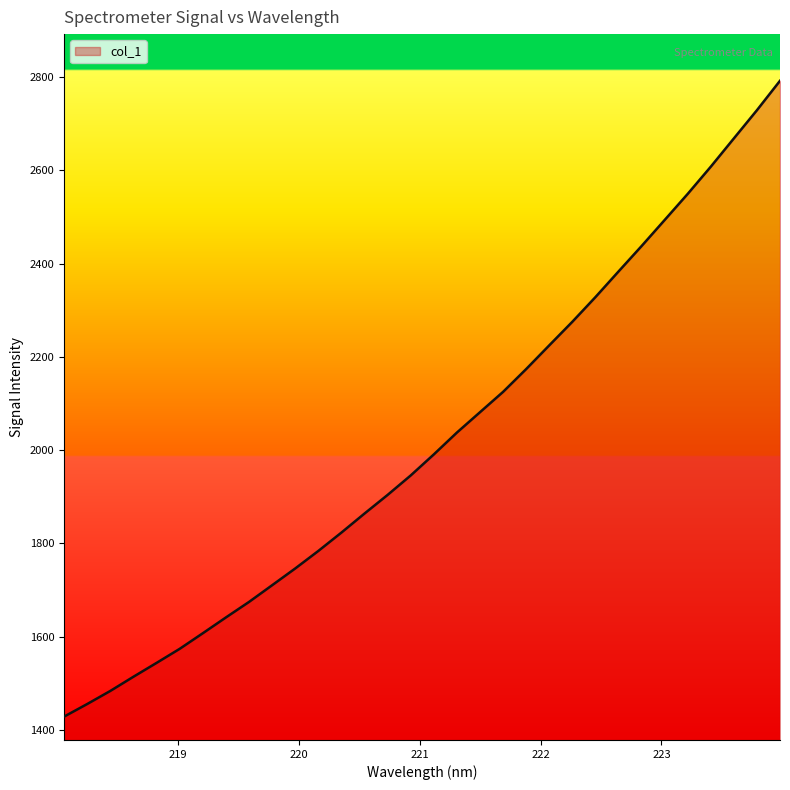

What is the greatest value displayed?

2791.8